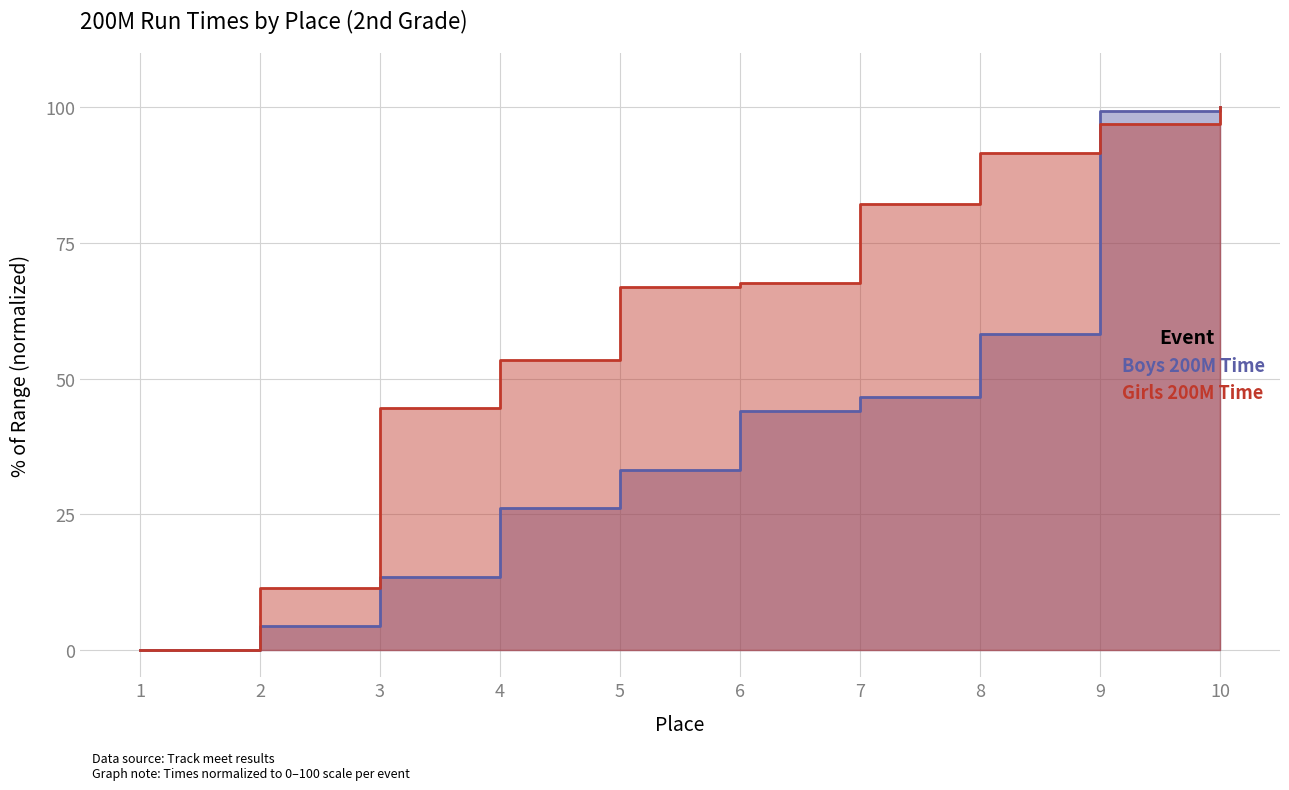

The value of Boys 200M Time at 5 is 33.2. True or false?

True